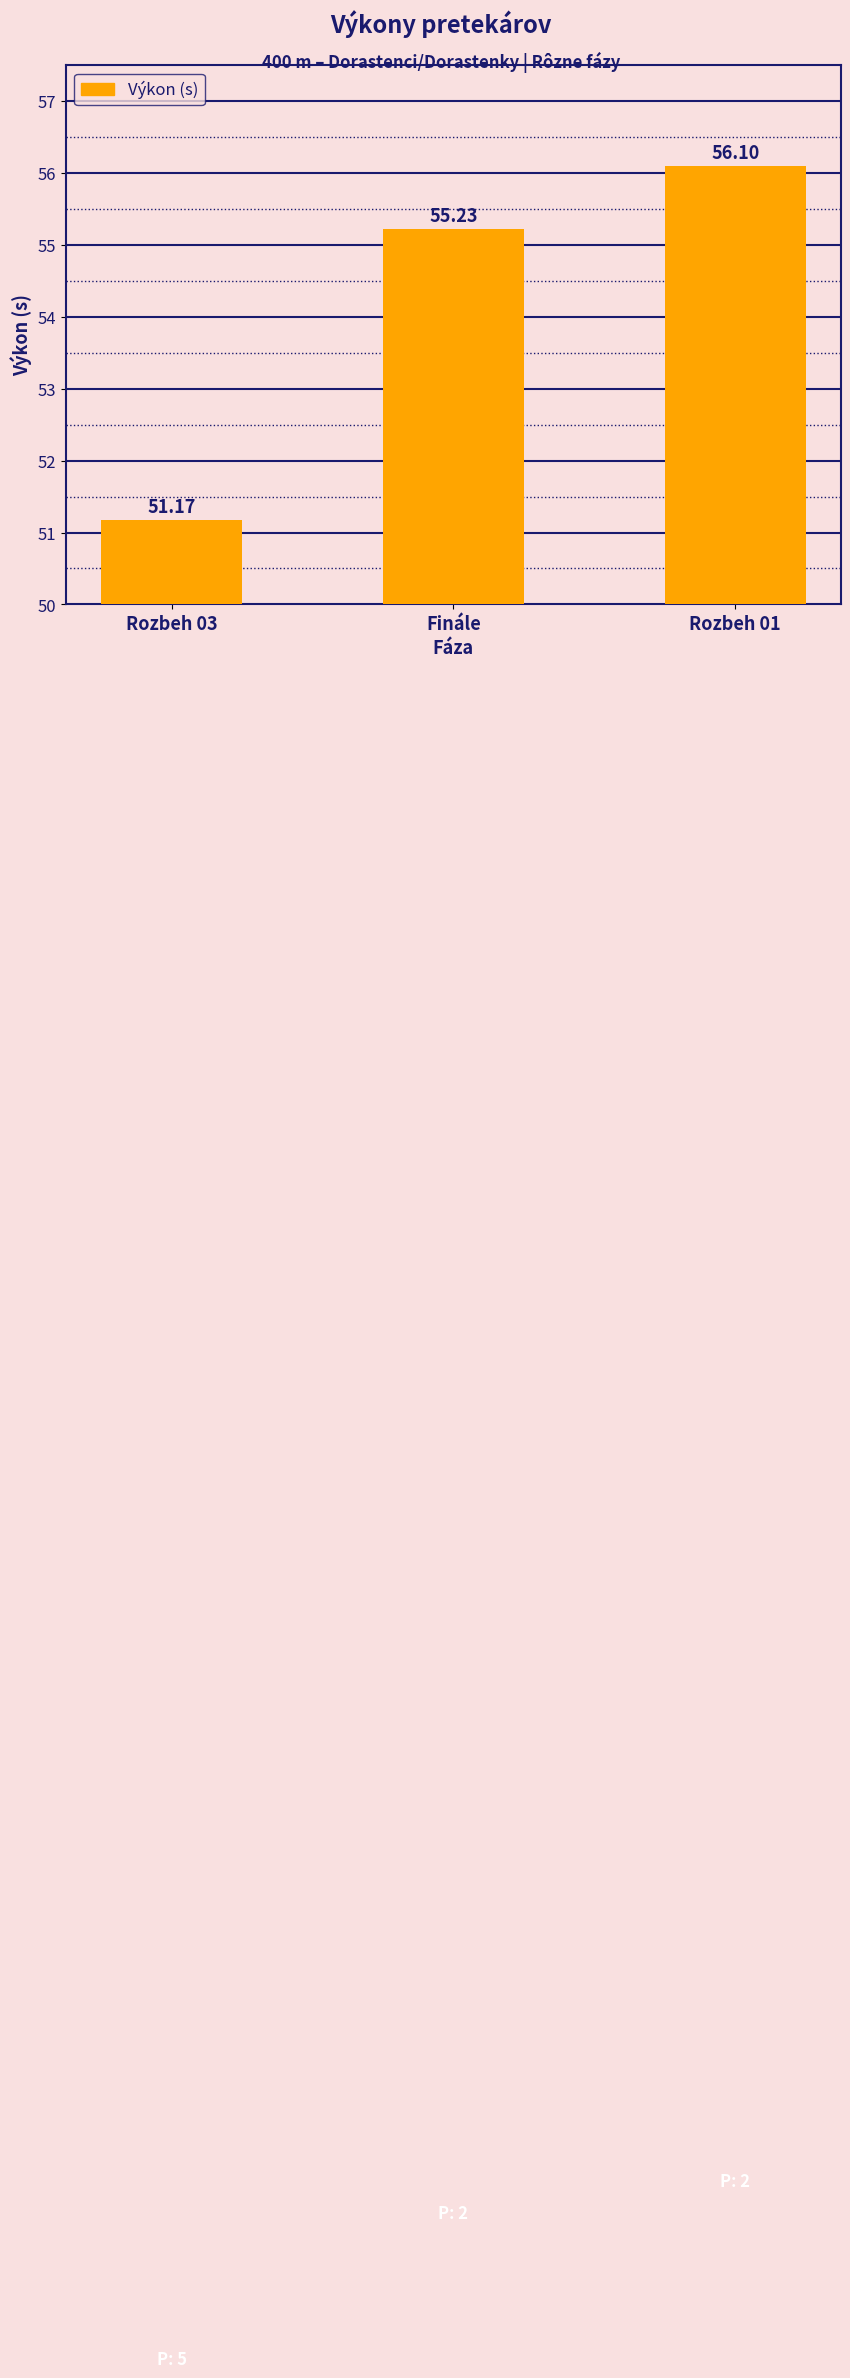

How many categories are shown in the chart?

3